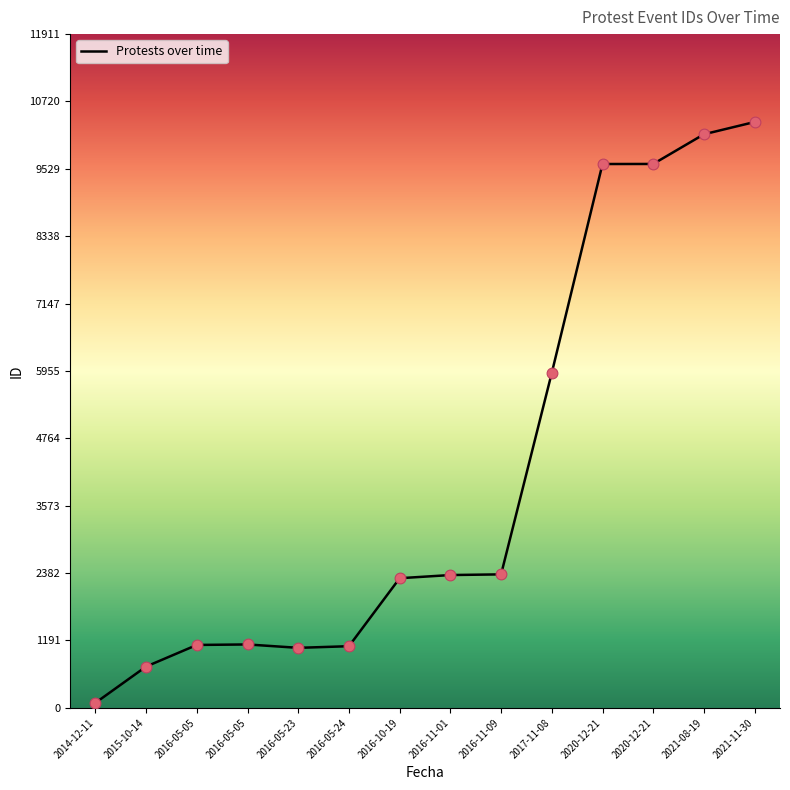

Which has a higher value, 2016-11-01 or 2016-11-09?

2016-11-09